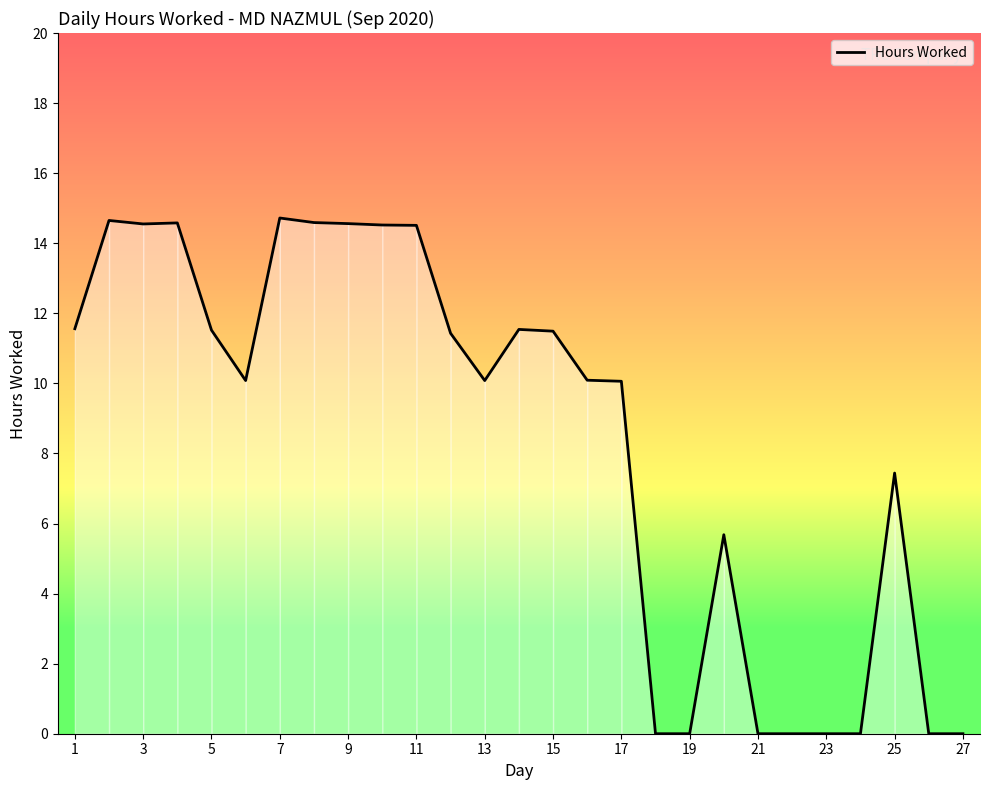

What is the maximum value shown in the chart?

14.7